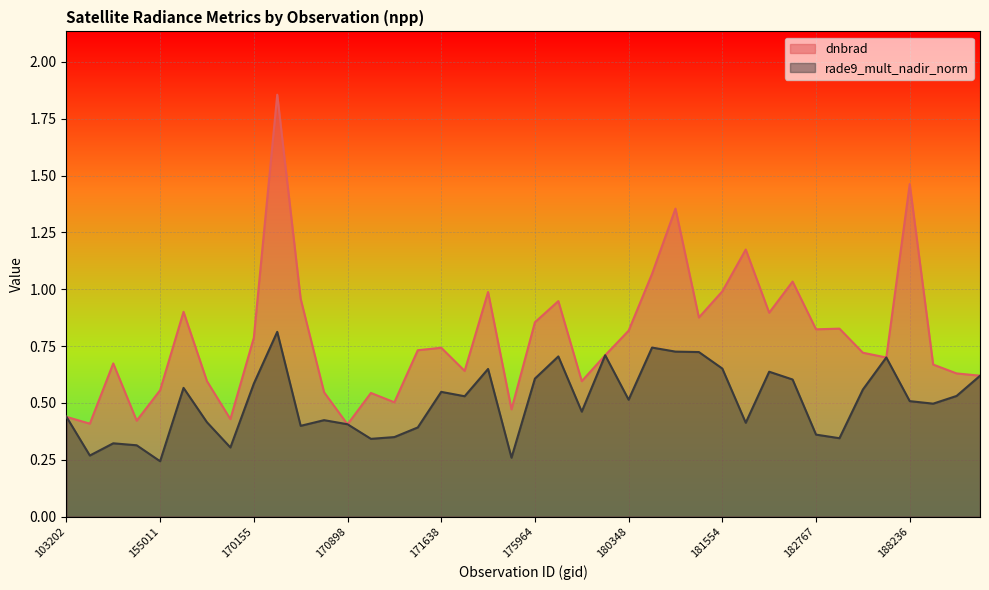

Count the number of data series in this chart.

2